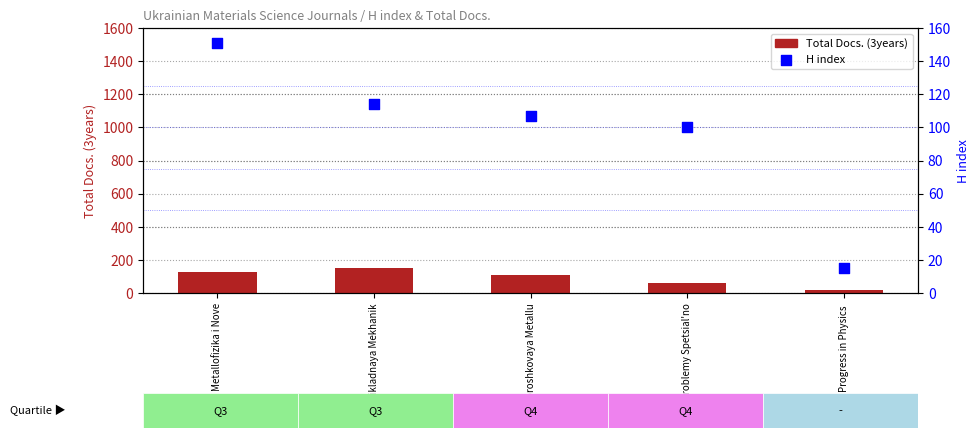

Which series has the largest total across all categories?

H index